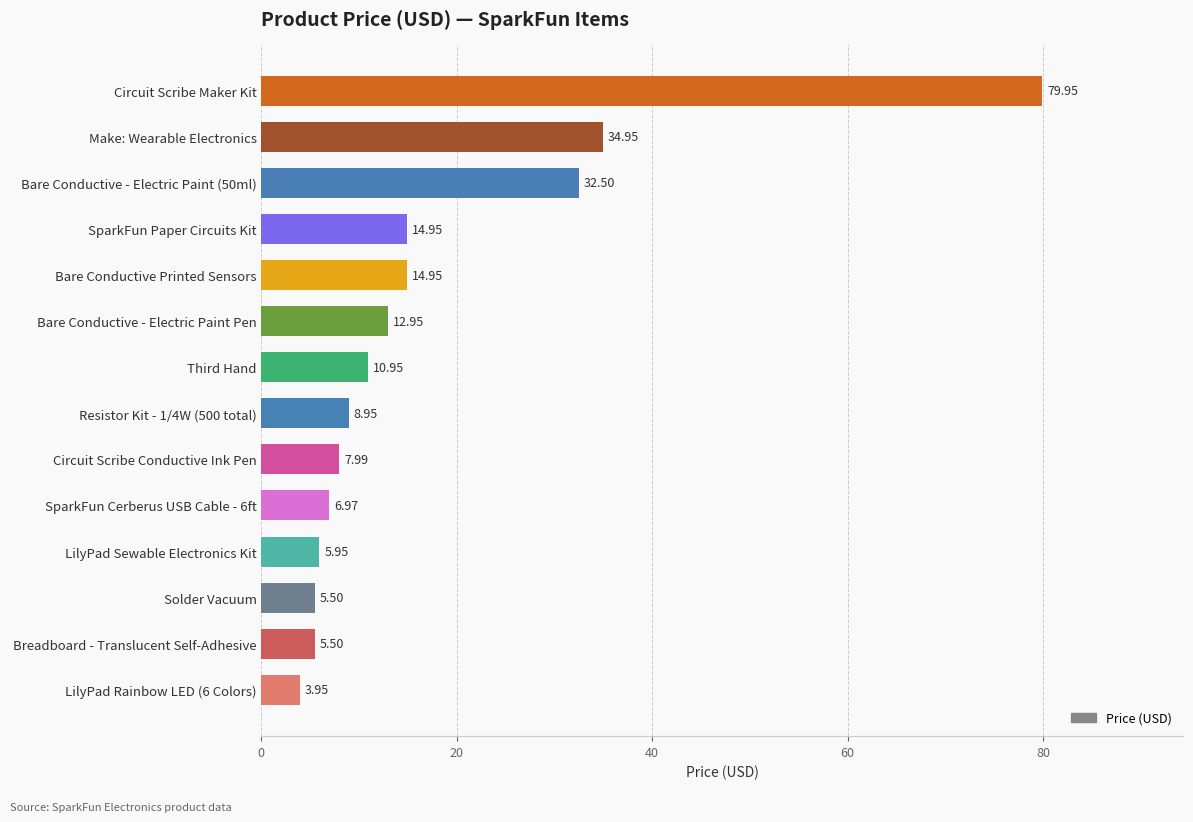

Which label corresponds to the largest value in the chart?

Circuit Scribe Maker Kit